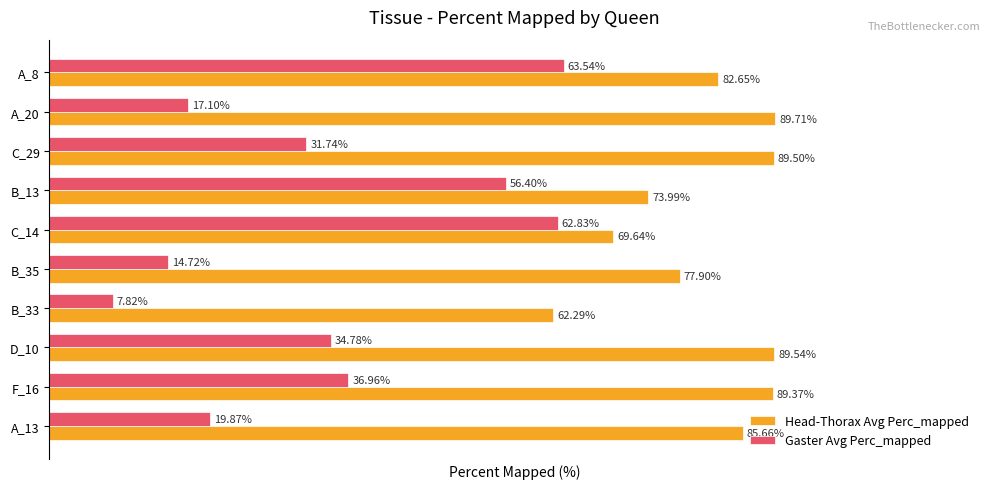

Which series has the widest spread of values?

Gaster Avg Perc_mapped